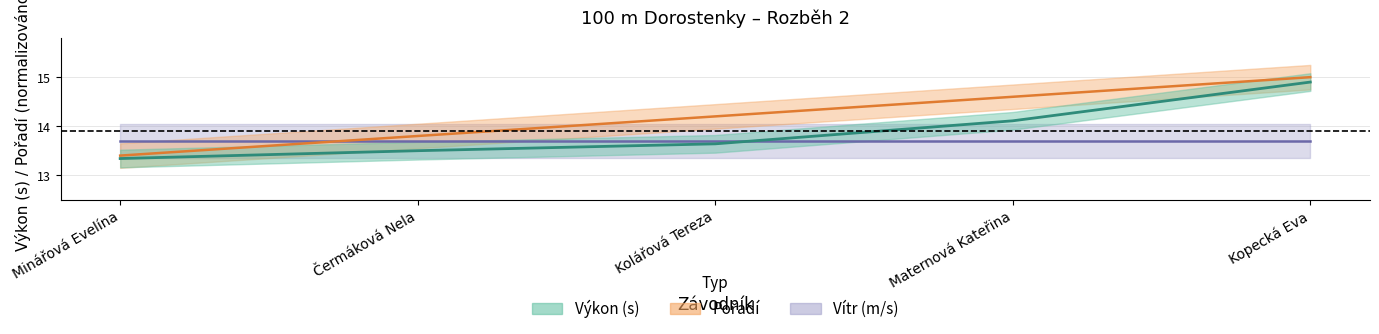

True or false: Výkon has a value of 13.3 at Minářová Evelína.

True